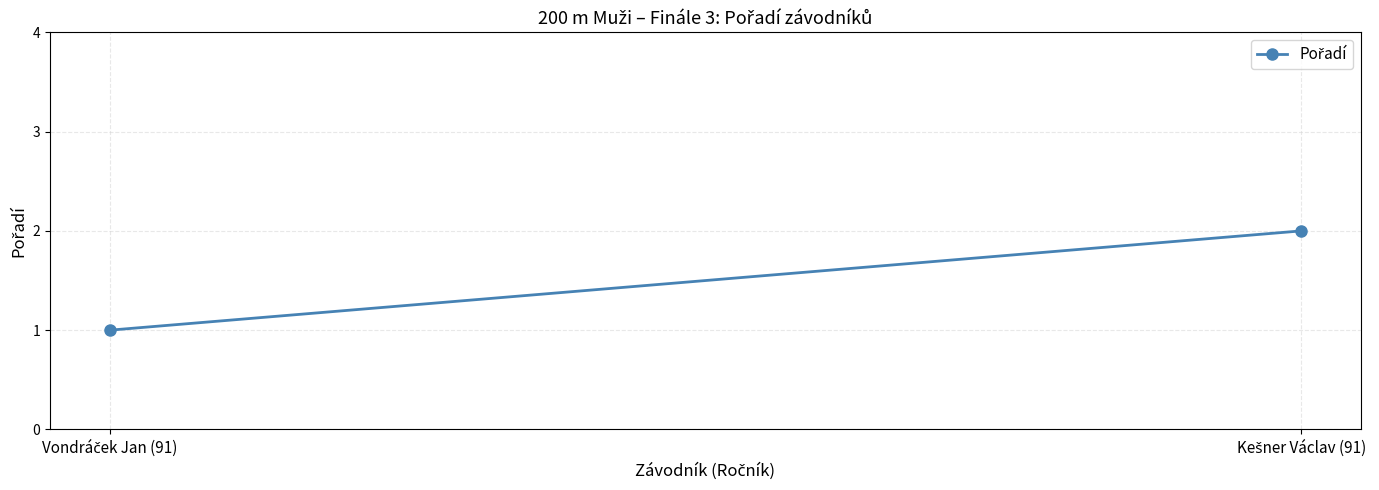

Count the values in the range 1 to 2.

2